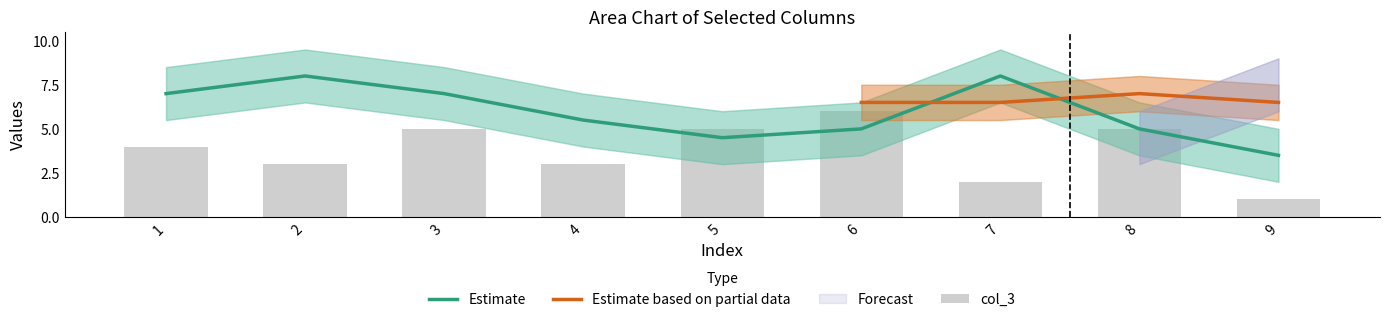

What is the total value across all series at 8?

27